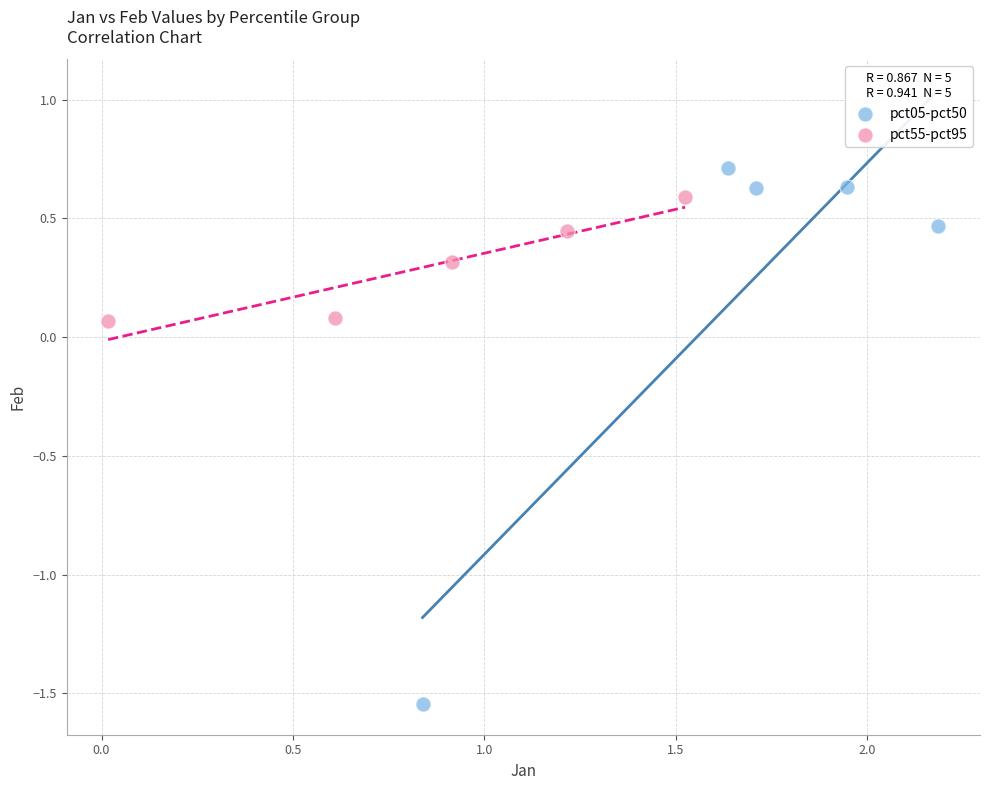

Which series contains the lowest Y value?

pct05-pct50